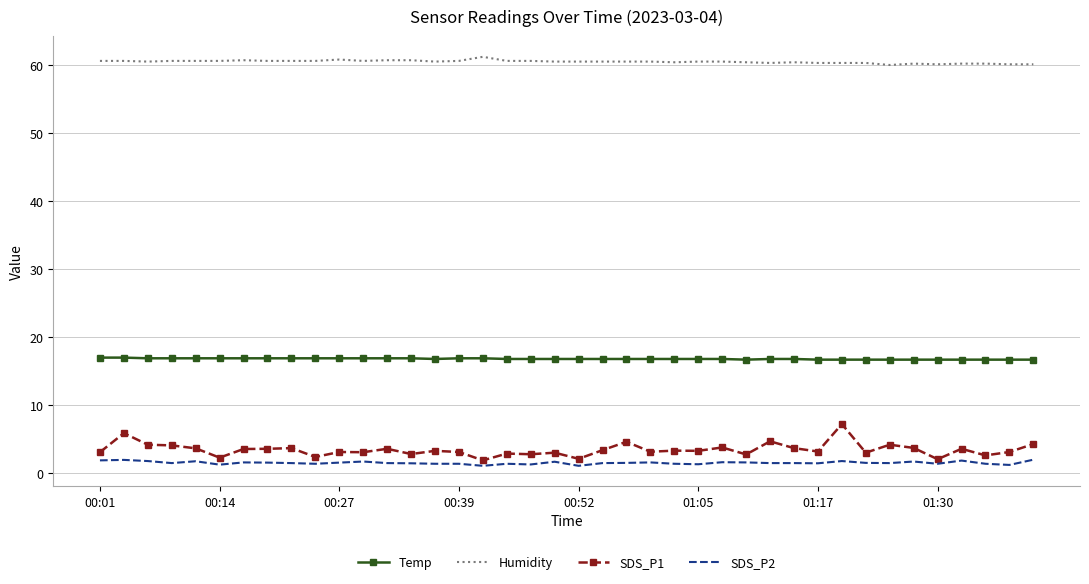

What is the maximum value shown in the chart?

61.2